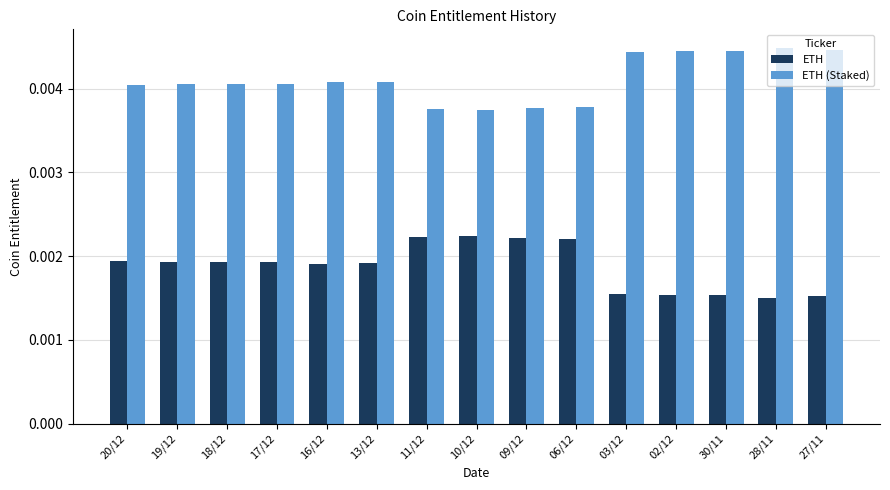

Is the value of ETH (Staked) at 16/12 greater than the value of ETH at 28/11?

Yes